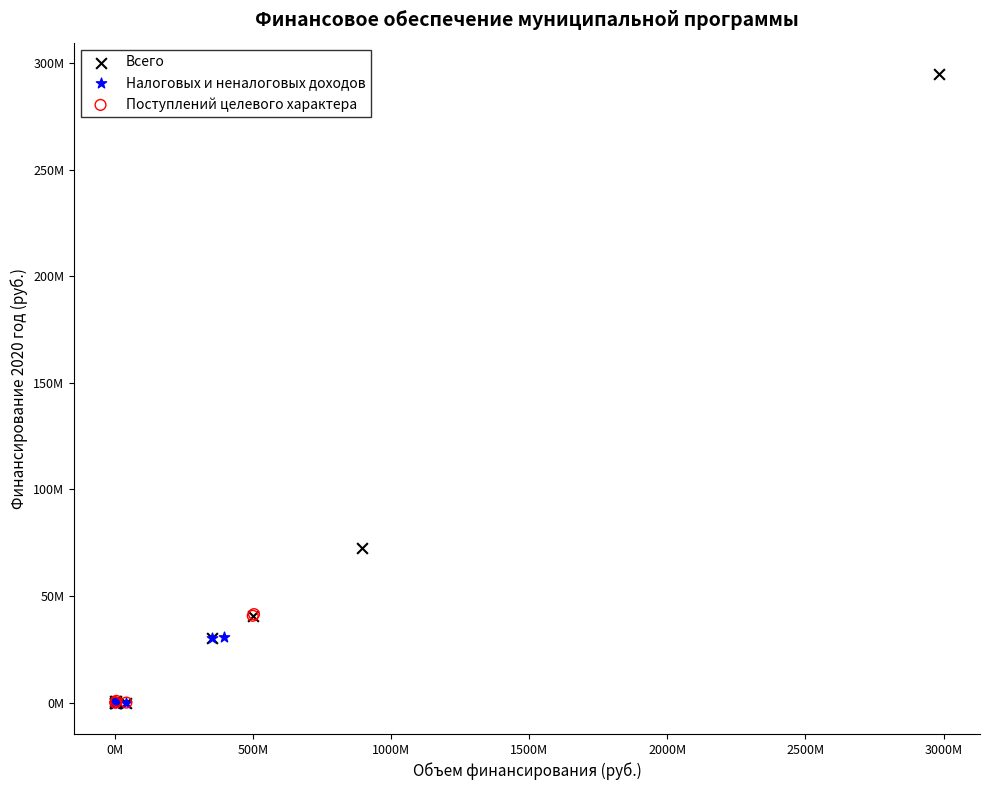

What are all the series names shown in the legend?

Всего, Налоговых и неналоговых доходов, Поступлений целевого характера